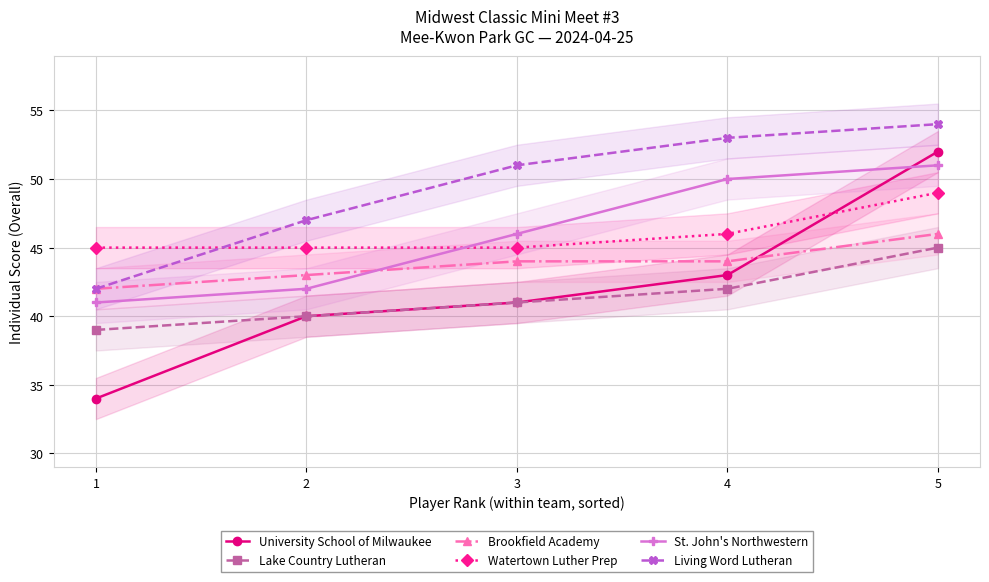

Is the value of Lake Country Lutheran at 3 greater than the value of St. John's Northwestern at 4?

No